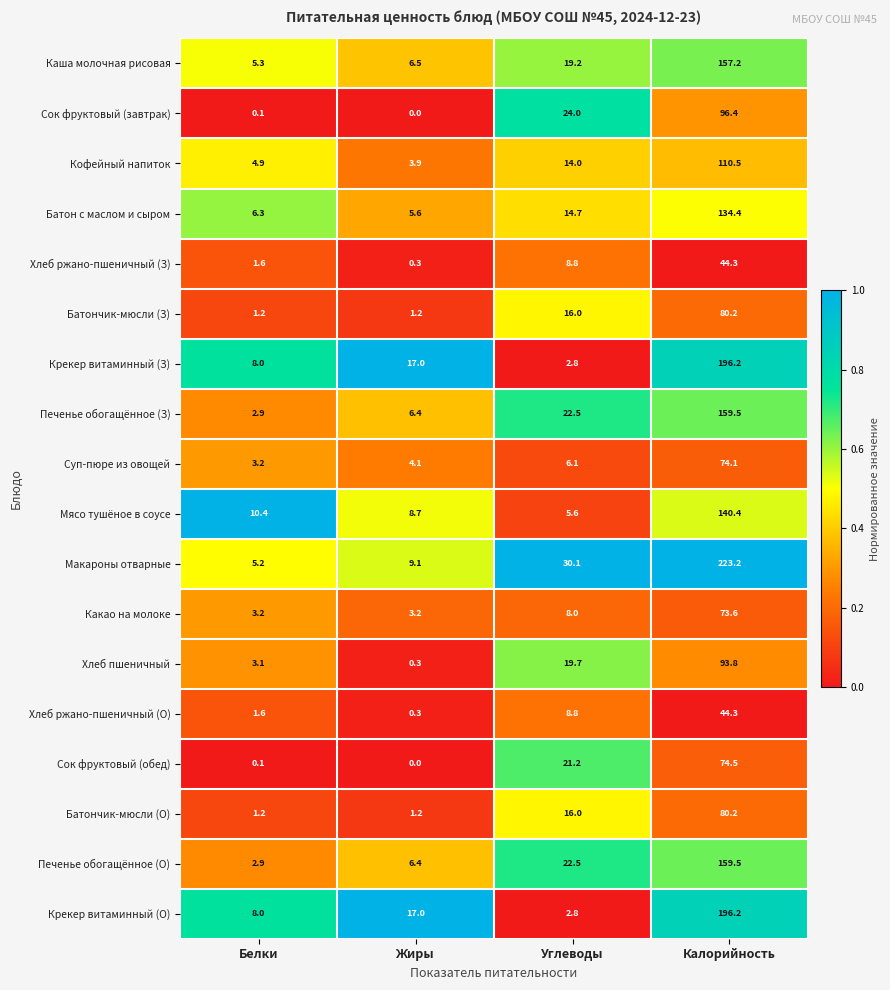

What is the spread (max minus min) of values at Жиры?

17.0